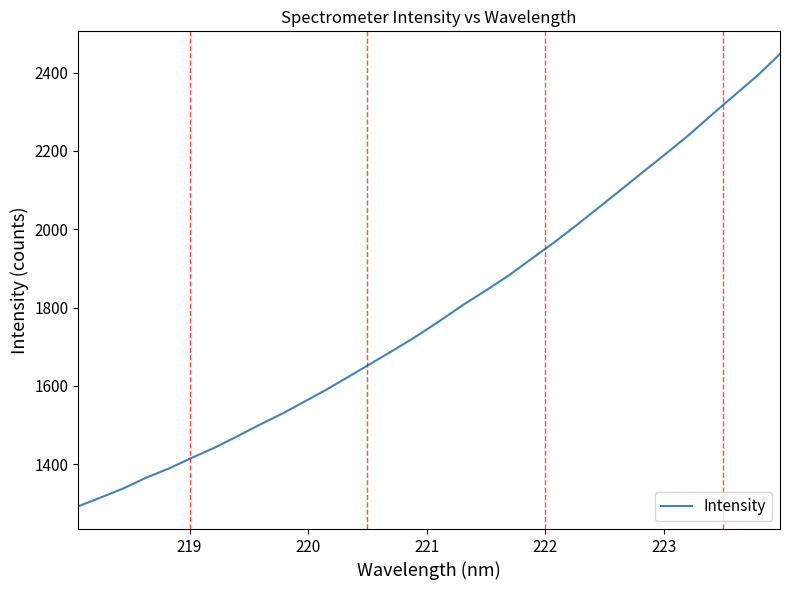

What is the maximum value shown in the chart?

2447.7